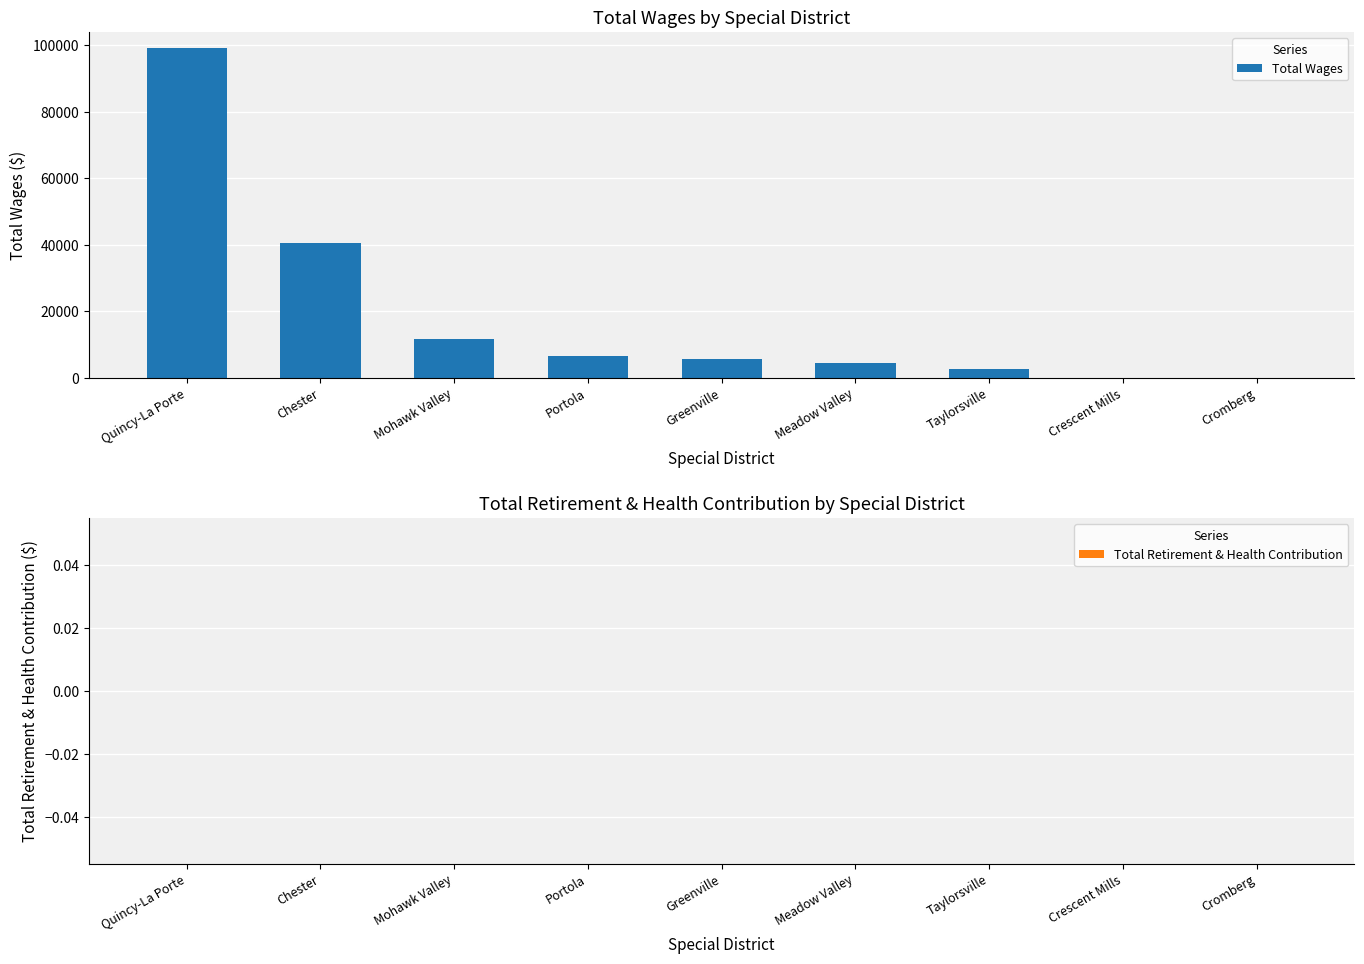

Are the bars horizontal?

No